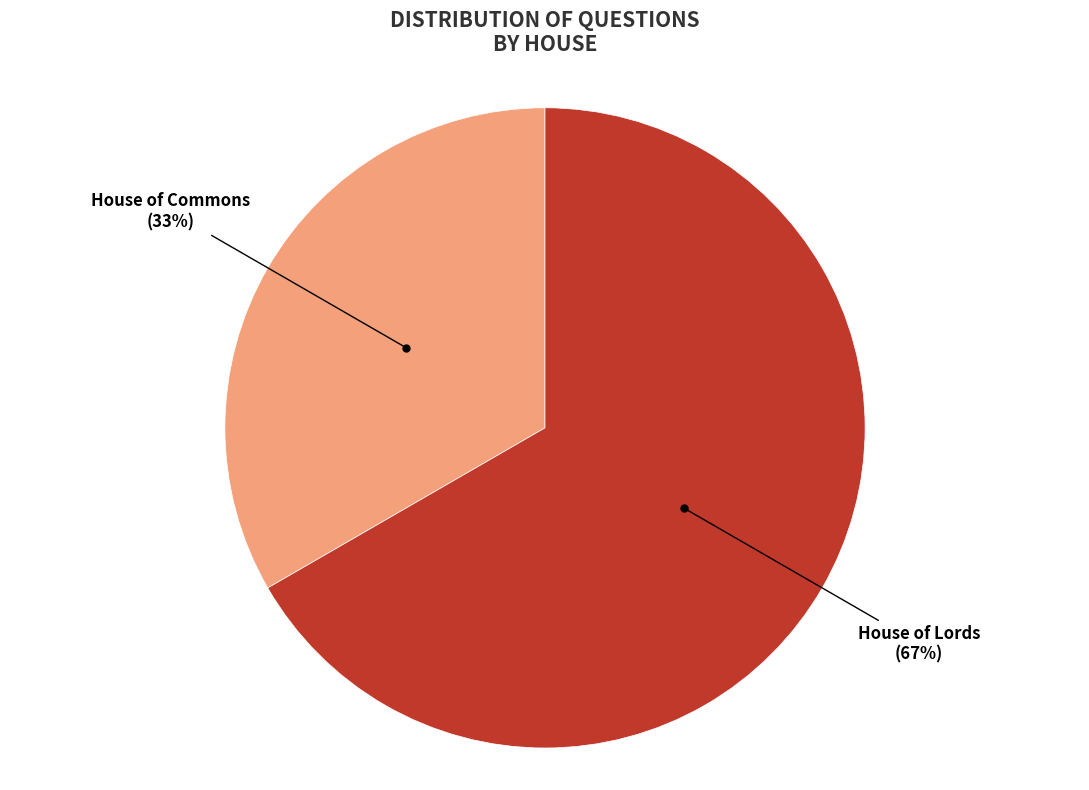

To the nearest percent, what is the average slice percentage?

50%